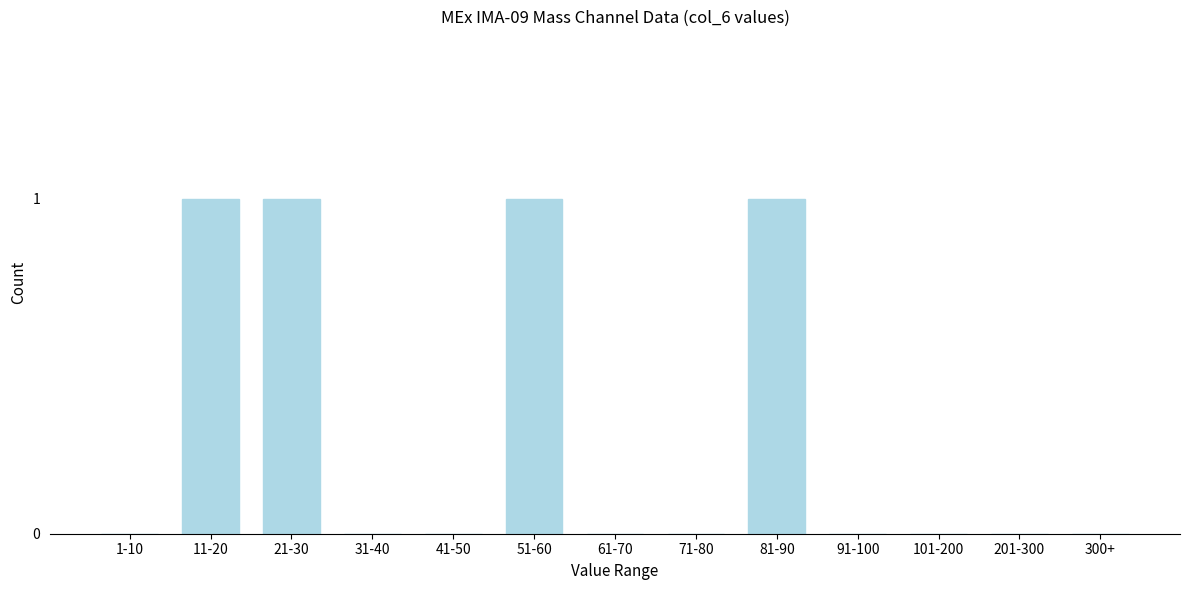

Reading left to right, extract all data points from this chart.

1-10=0	11-20=1	21-30=1	31-40=0	41-50=0	51-60=1	61-70=0	71-80=0	81-90=1	91-100=0	101-200=0	201-300=0	300+=0